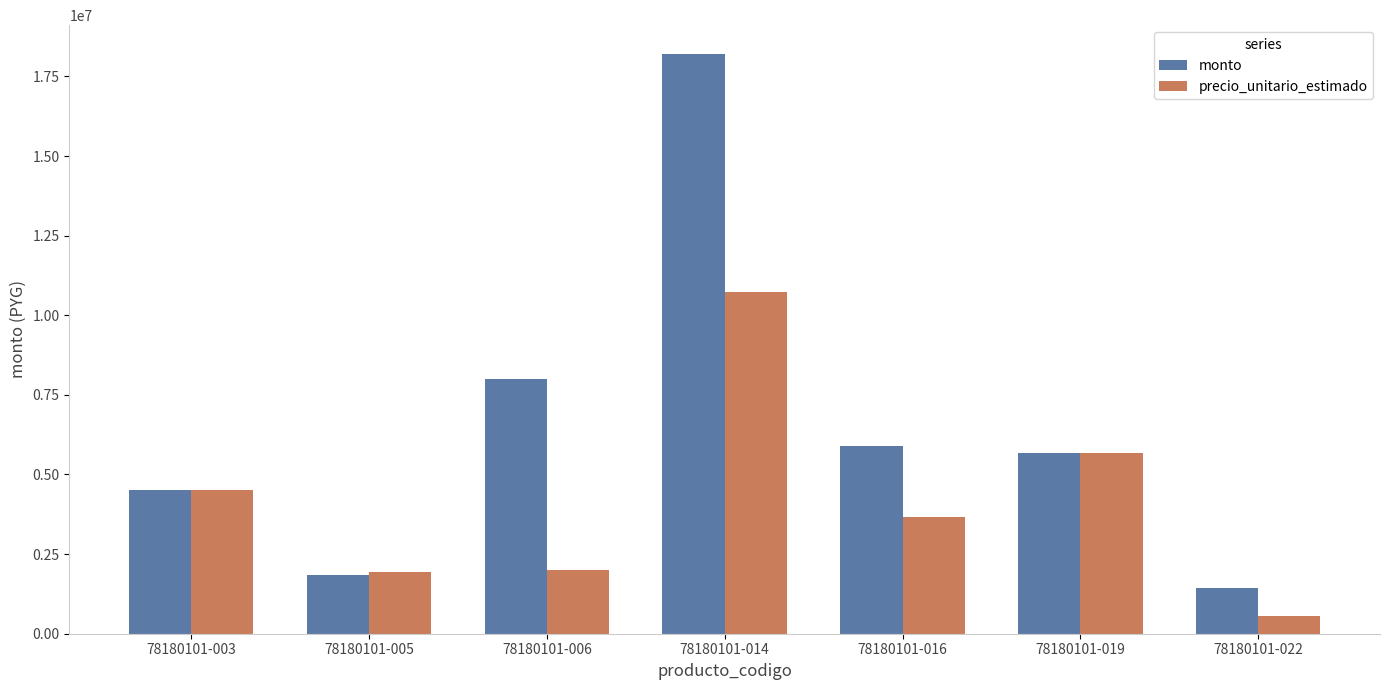

At which category is the sum across all series the highest?

78180101-014